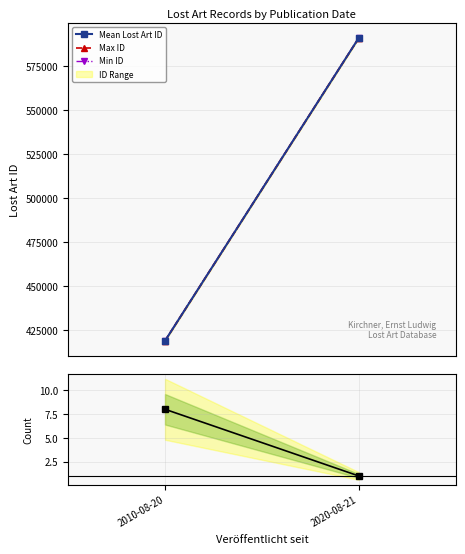

At 2020-08-21, list the series in order from largest to smallest.

Mean Lost Art ID, Max ID, Min ID, Count per Date